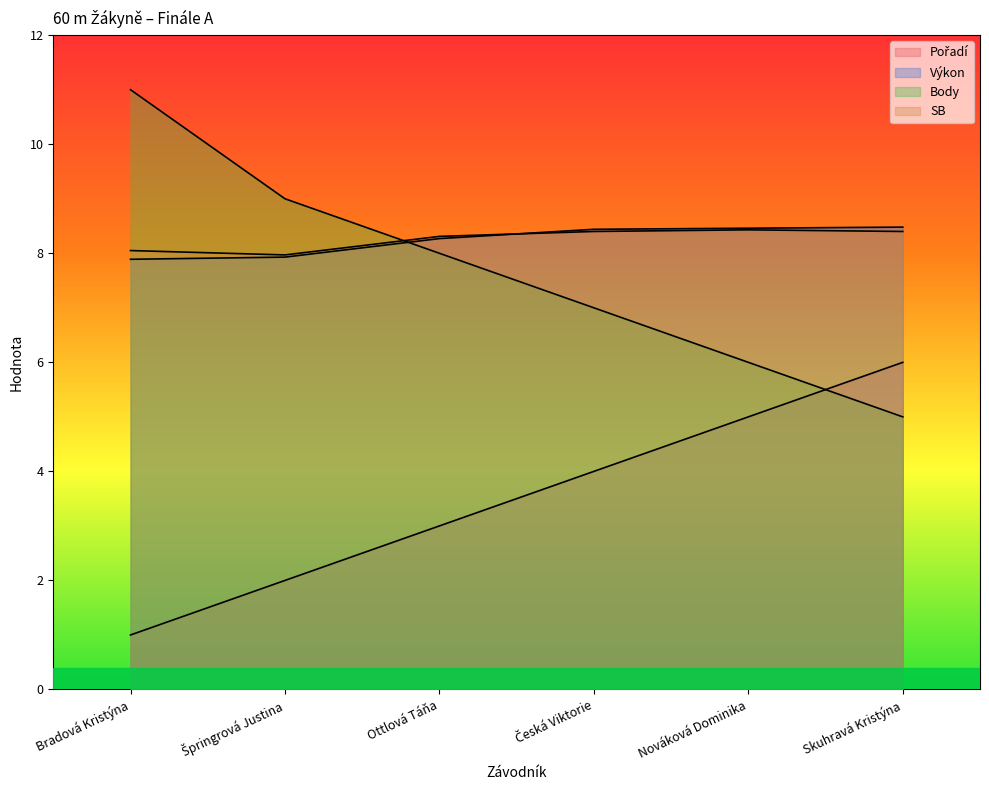

What is the approximate value of Výkon at Ottlová Táňa?

8.3